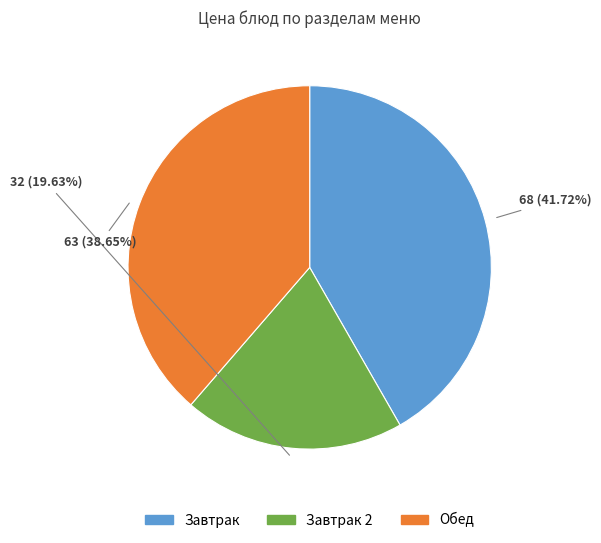

Is there any slice that represents more than half of the pie?

No